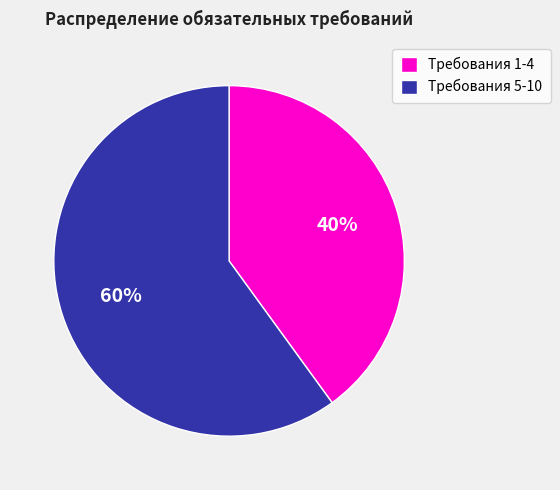

Approximately how many times larger is the value at Требования 1-4 compared to Требования 5-10?

0.7